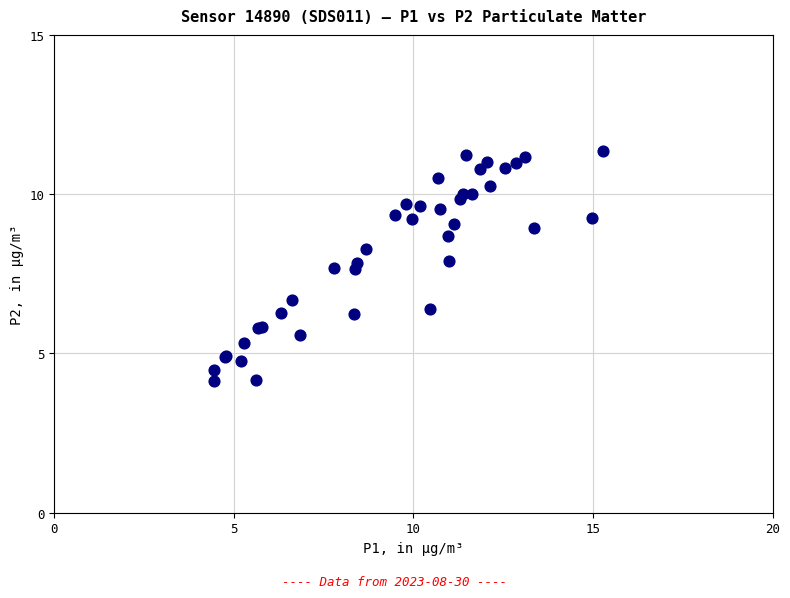

What Y value in the scatter plot is closest to 7?

6.7